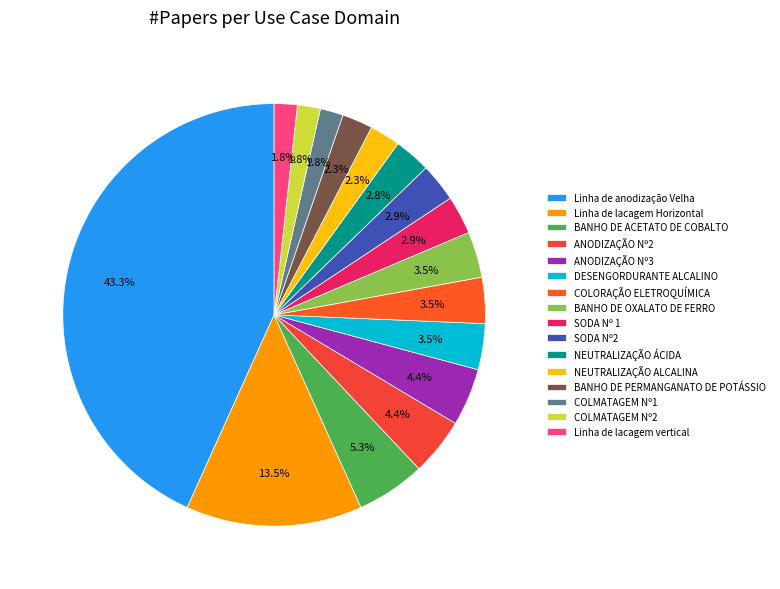

To the nearest percent, what portion does BANHO DE ACETATO DE COBALTO represent?

5%